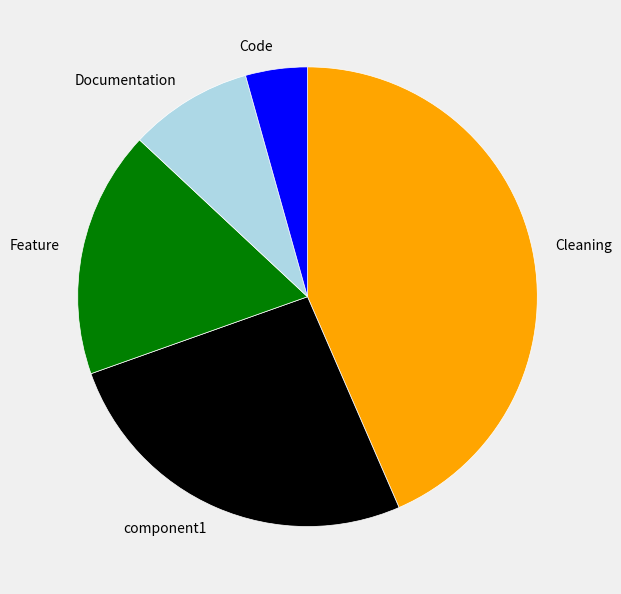

Combined, do component1 and Feature account for over 50%?

No